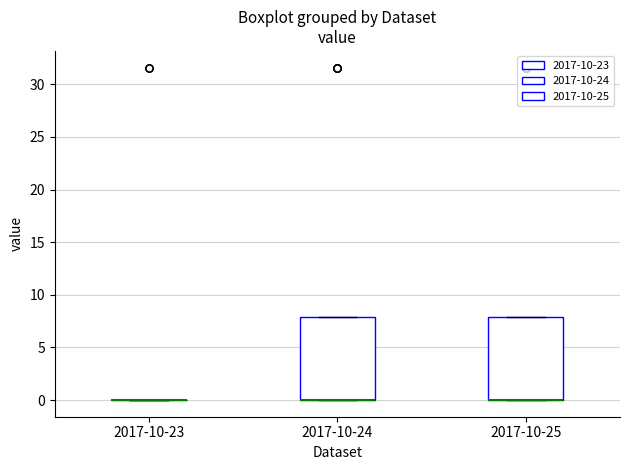

Reading left to right, transcribe this box plot: for each box, give where its median line is, the range the box spans, and where its two whiskers end, as read against the y-axis. The values are not printed on the chart, so give them approximately, as read against the axis.

2017-10-23: box collapsed to a line at 0, whiskers 0 to 0
2017-10-24: median 0 (drawn on the box's lower edge), box 0 to 8, whiskers 0 to 8
2017-10-25: median 0 (drawn on the box's lower edge), box 0 to 8, whiskers 0 to 8